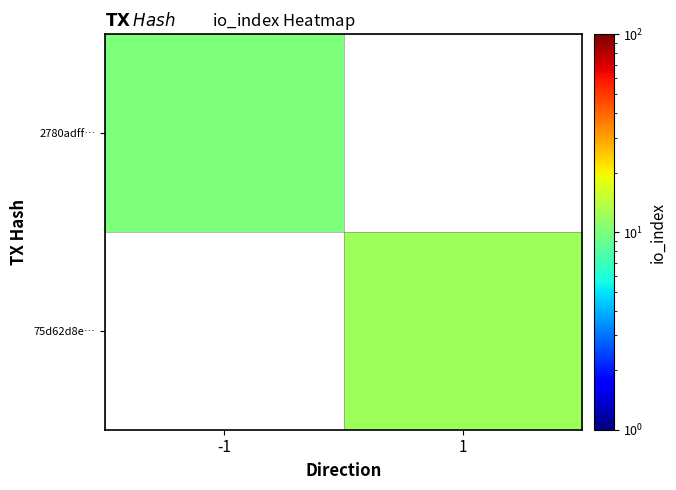

List the series in order of their overall mean, highest first.

2780adff…, 75d62d8e…